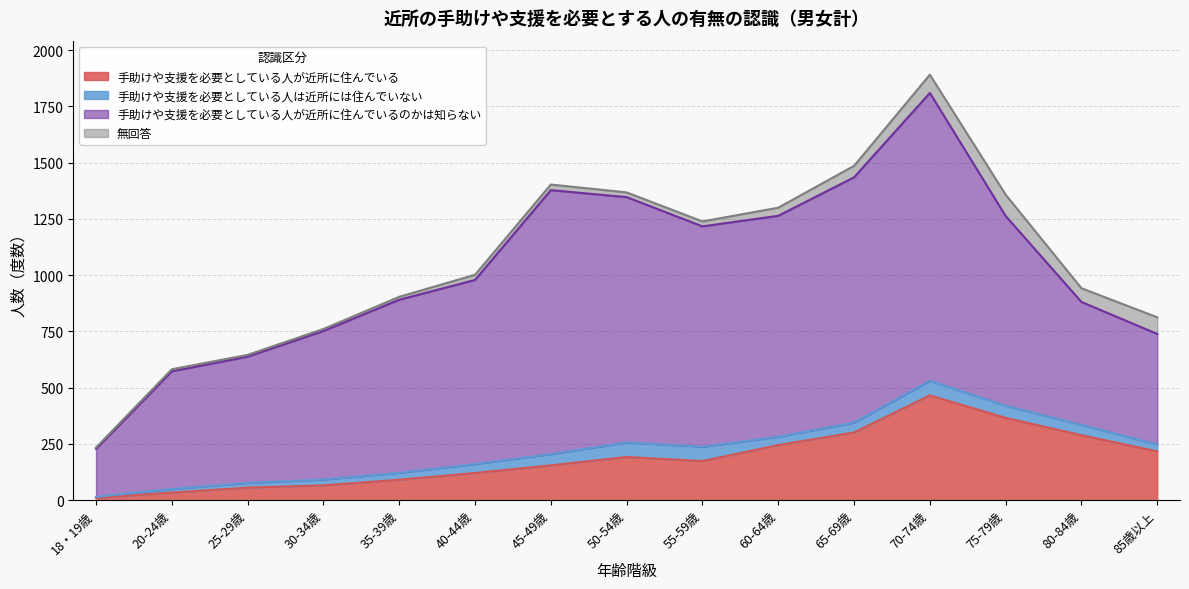

At which label is 手助けや支援を必要としている人は近所には住んでいない closest to 35?

60-64歳